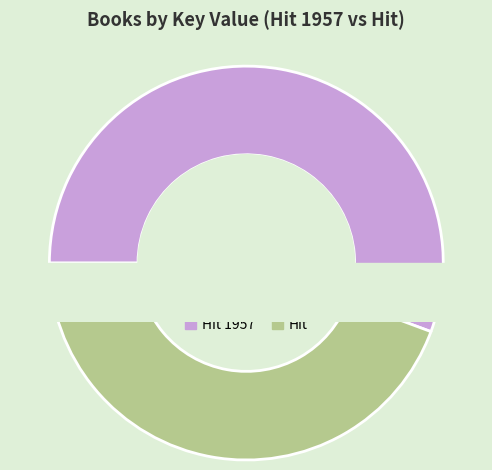

To the nearest percent, what is the combined percentage of Hit 1957 and Hit?

100%